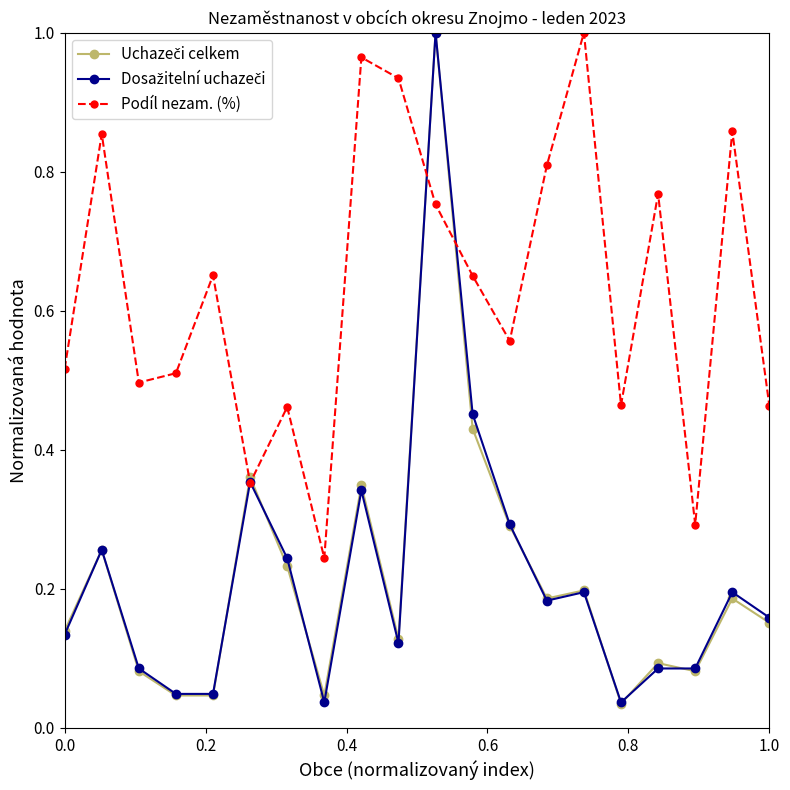

Which series has the largest total across all categories?

Podíl nezam. (%)